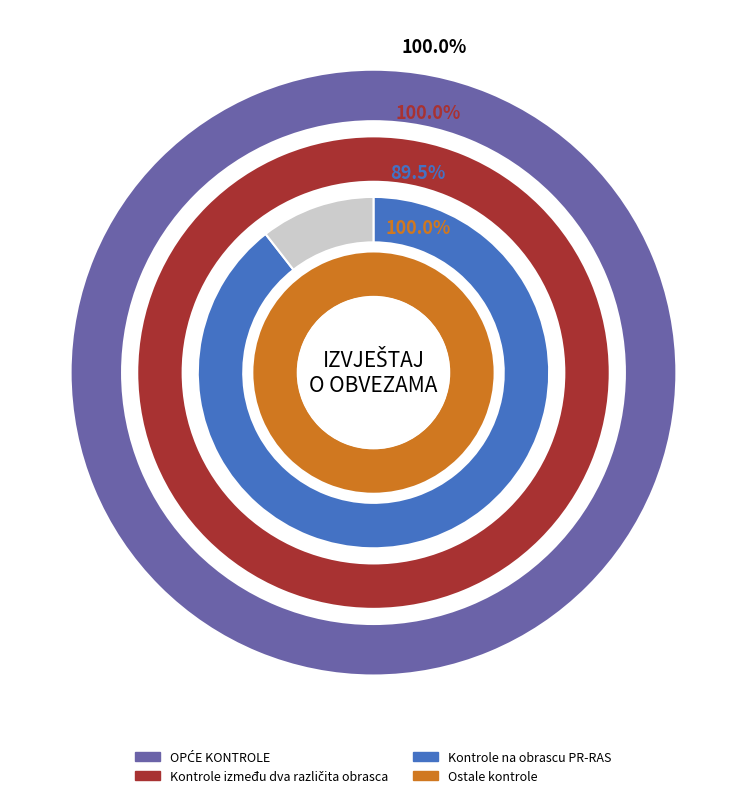

What is the total percentage of Nije O.K. and O.K.?

100.0%